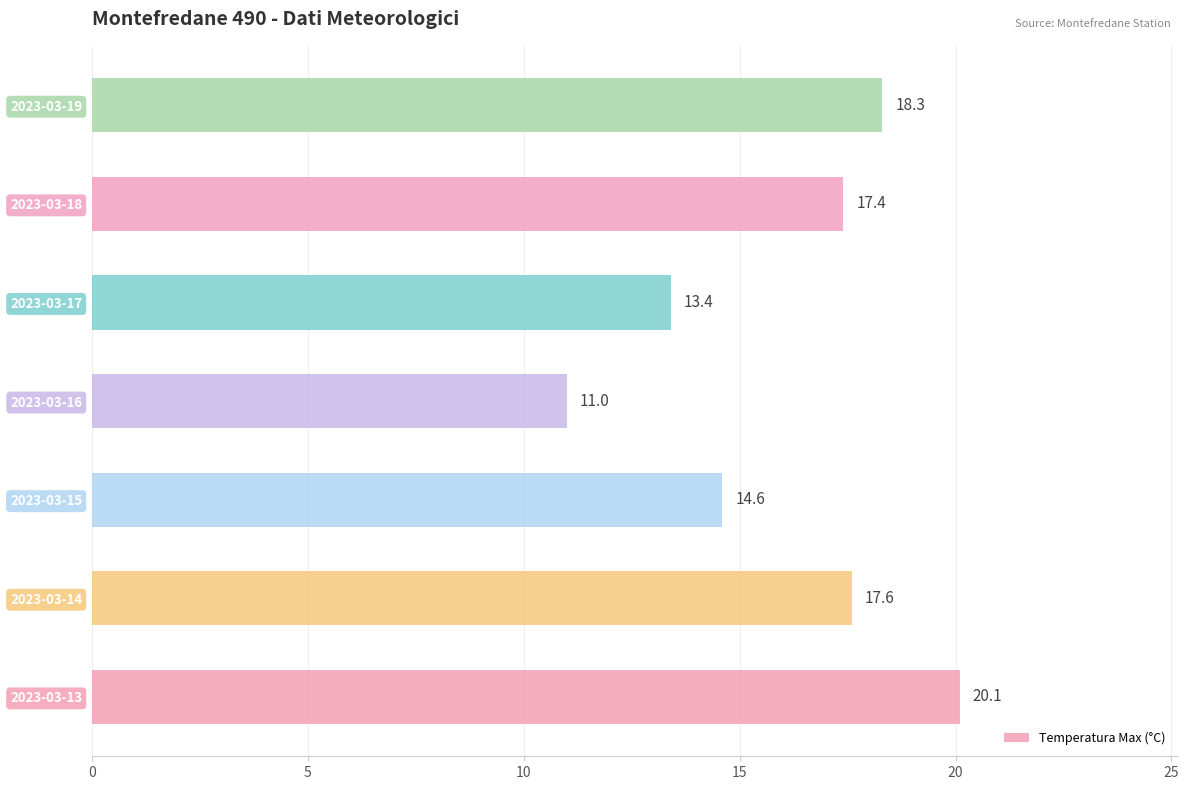

Reading bottom to top, extract all data points from this chart.

2023-03-13=20.1	2023-03-14=17.6	2023-03-15=14.6	2023-03-16=11.0	2023-03-17=13.4	2023-03-18=17.4	2023-03-19=18.3